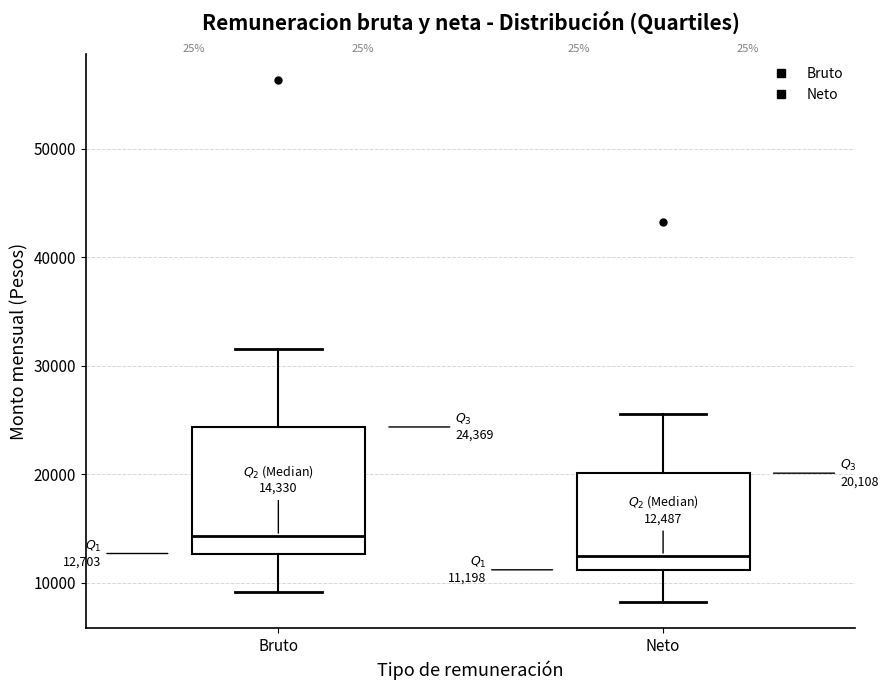

Comparing the boxes themselves (not the whiskers), which one is the tallest?

Bruto